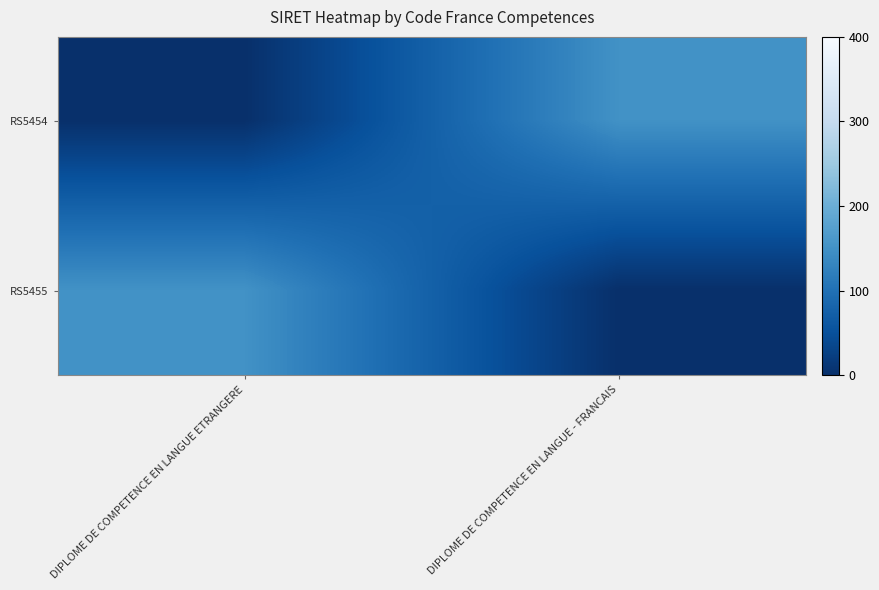

Rank the series by their maximum value, from lowest to highest.

RS5454, RS5455